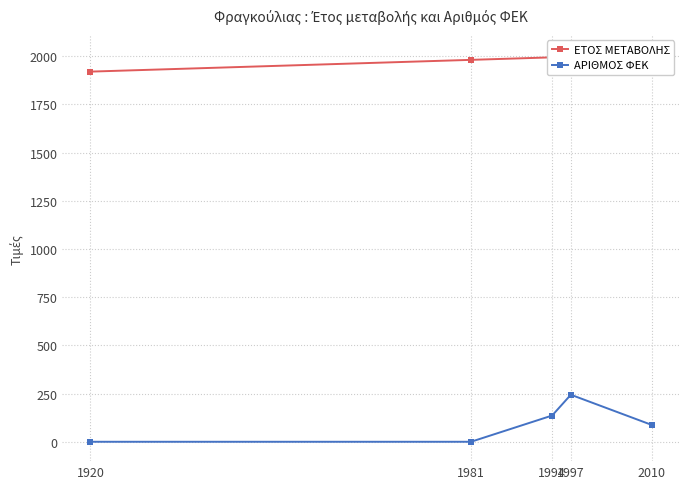

Which series has the largest total across all categories?

ΕΤΟΣ ΜΕΤΑΒΟΛΗΣ